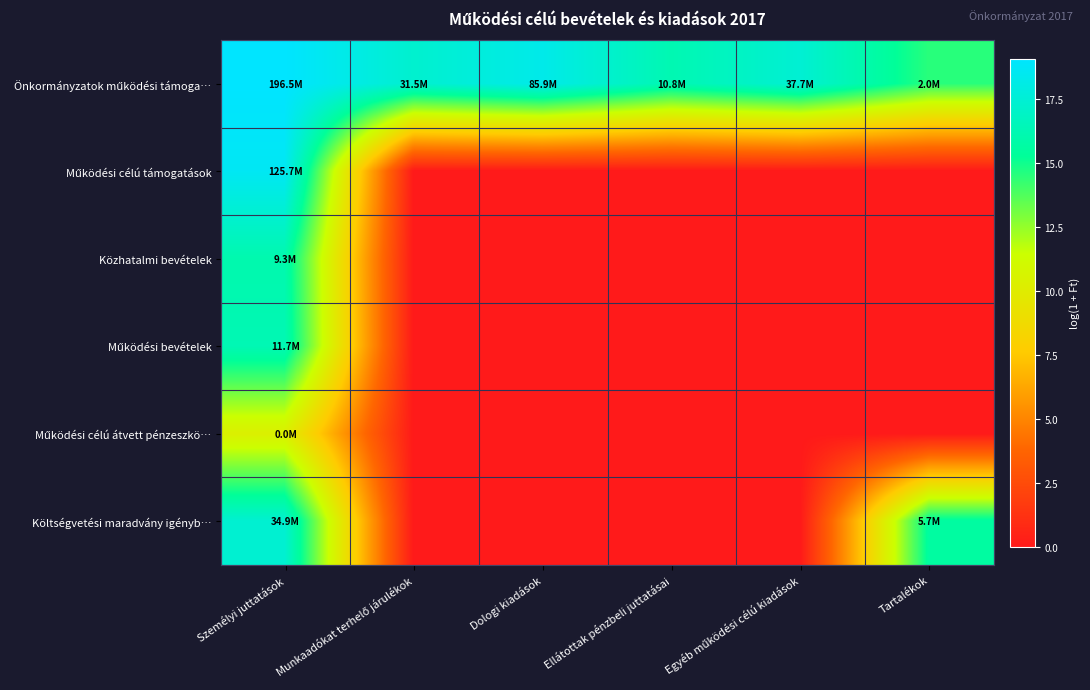

Which has a higher value, Személyi juttatások or Tartalékok?

Személyi juttatások